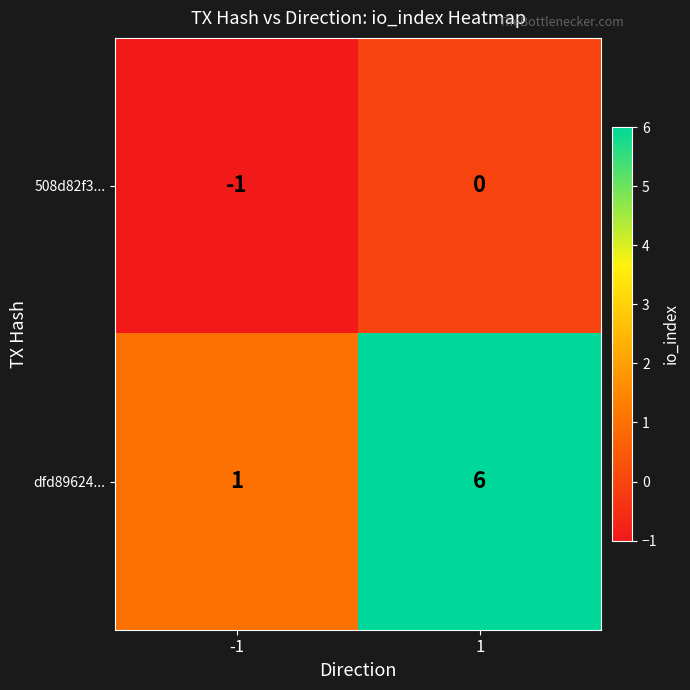

What is the difference between the highest and lowest values at 1?

6